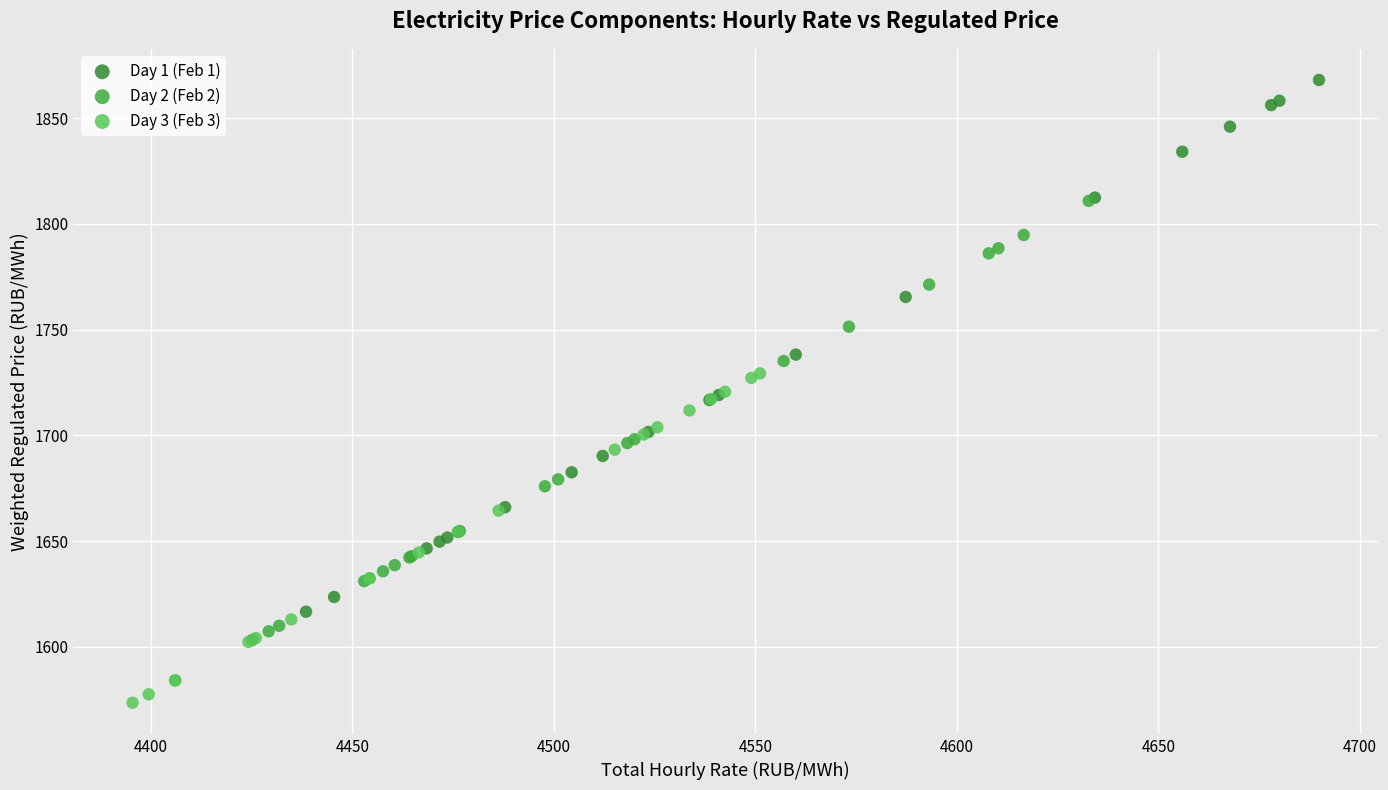

Which series reaches the minimum Y coordinate?

Day 3 (Feb 3)